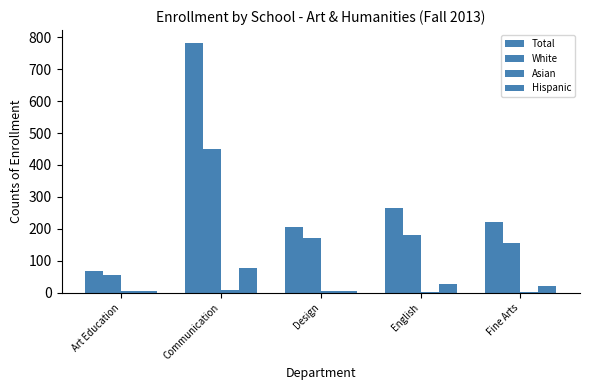

Reading left to right, transcribe all the data shown in this chart.

Total: 67	783	205	264	221
White: 56	451	171	182	156
Asian: 4	8	5	2	3
Hispanic: 4	76	7	26	22